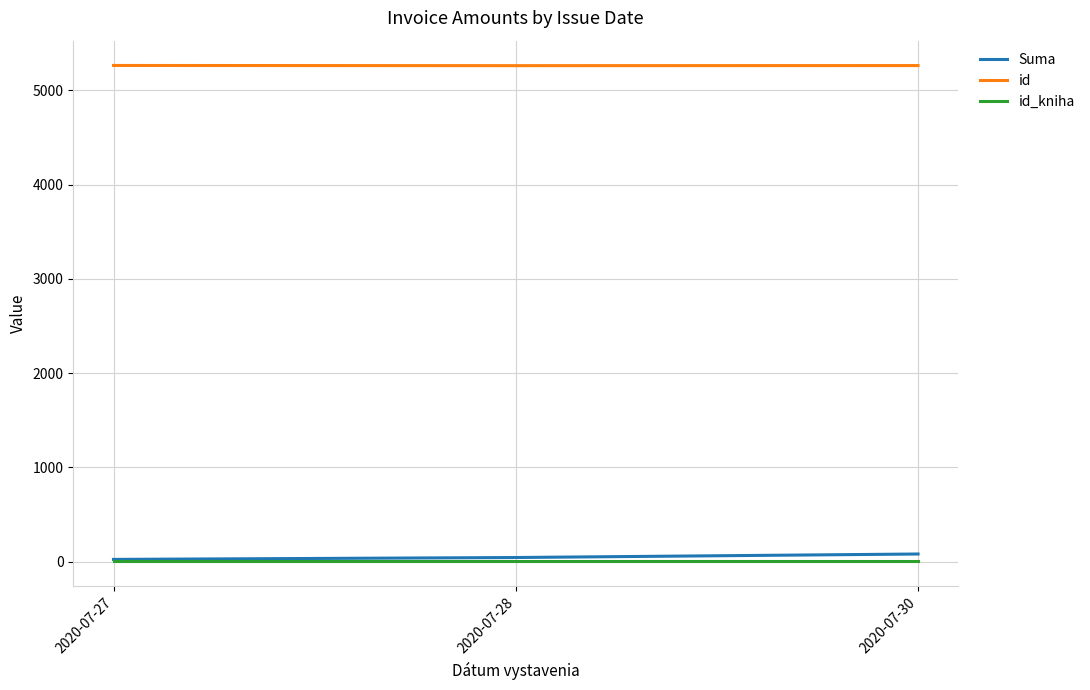

Is the value of id at 2020-07-30 greater than the value of id_kniha at 2020-07-30?

Yes